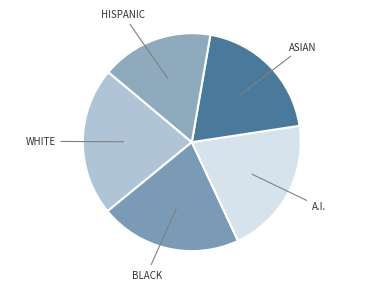

Which has a higher value, HISPANIC or ASIAN?

ASIAN